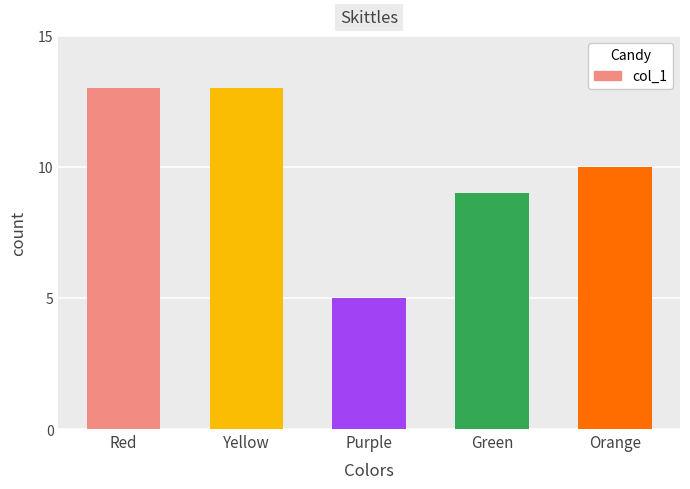

What is the change in value from Red to Green?

-4